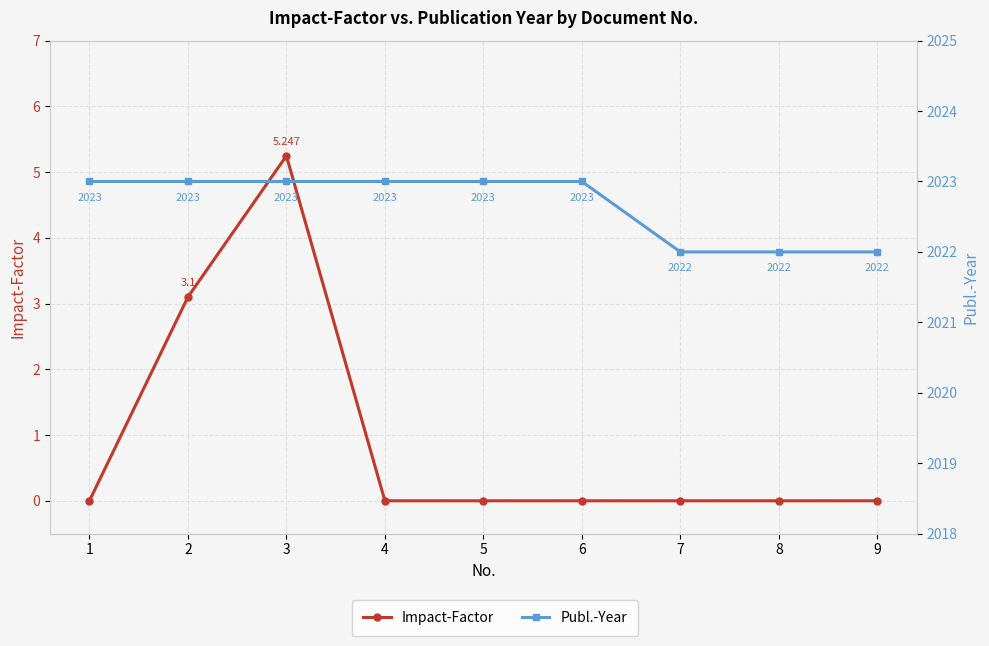

Between 5 and 8, which series saw the biggest shift?

Publ.-Year